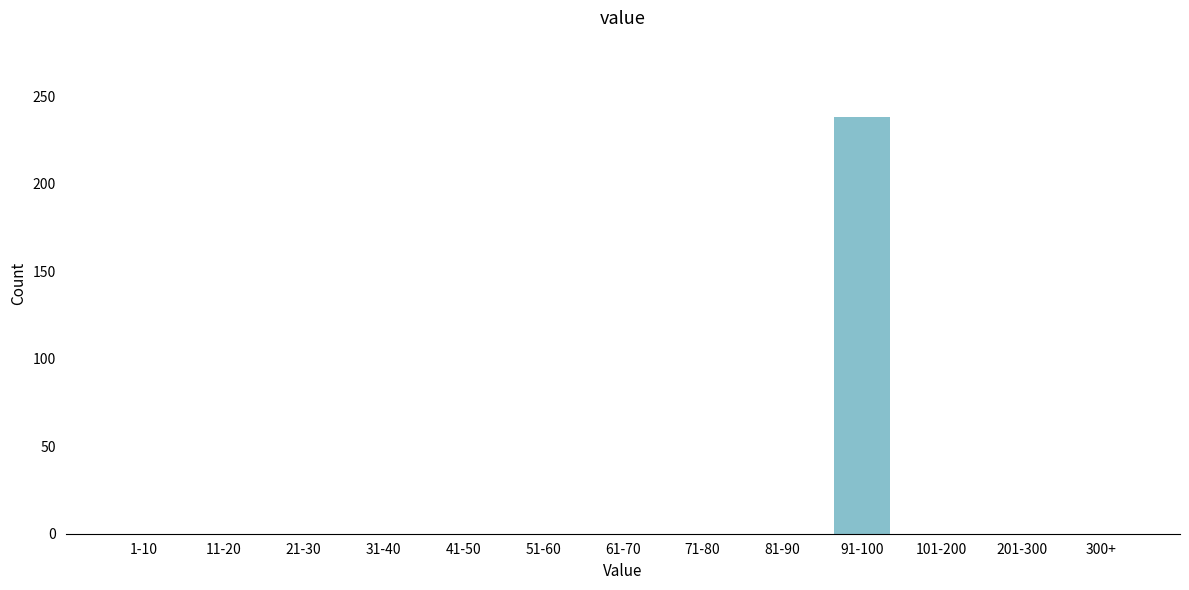

Reading right to left, what are all the values shown in this chart?

300+=0	201-300=0	101-200=0	91-100=238	81-90=0	71-80=0	61-70=0	51-60=0	41-50=0	31-40=0	21-30=0	11-20=0	1-10=0